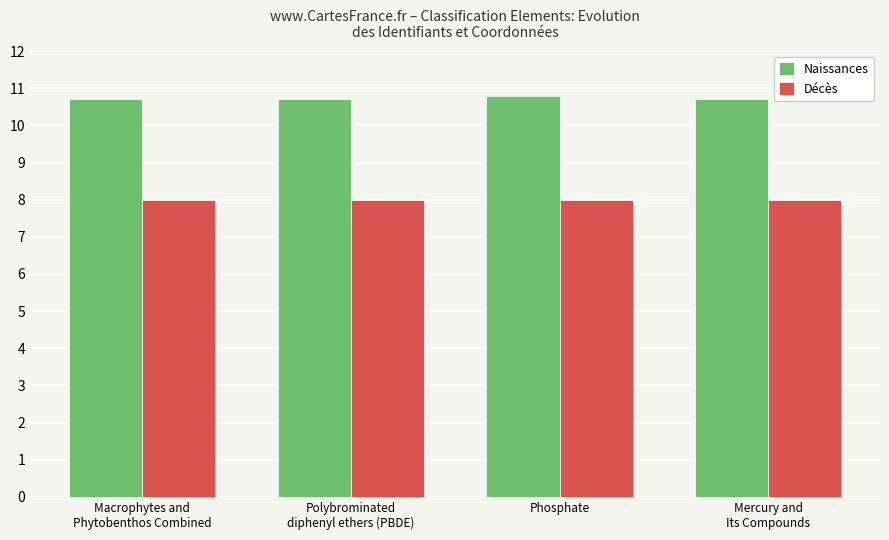

Reading right to left, what are all the values shown in this chart?

Naissances: Mercury and
Its Compounds=10.7	Phosphate=10.8	Polybrominated
diphenyl ethers (PBDE)=10.7	Macrophytes and
Phytobenthos Combined=10.7
Décès: Mercury and
Its Compounds=8.0	Phosphate=8.0	Polybrominated
diphenyl ethers (PBDE)=8.0	Macrophytes and
Phytobenthos Combined=8.0